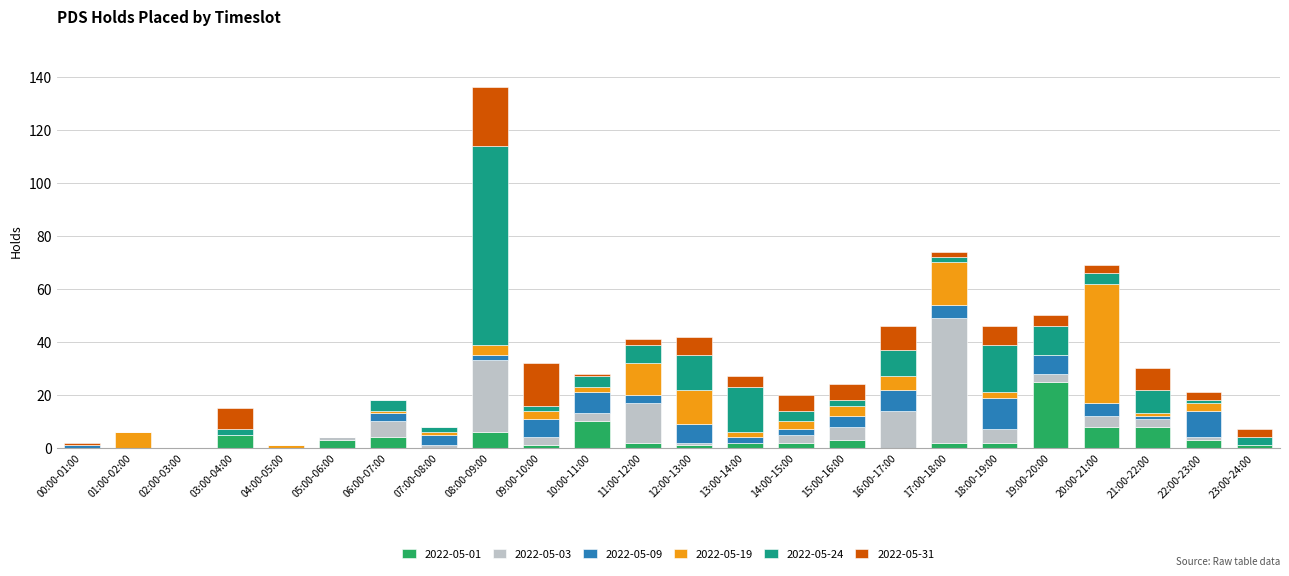

True or false: 2022-05-01 has a value of -14 at 00:00-01:00.

False